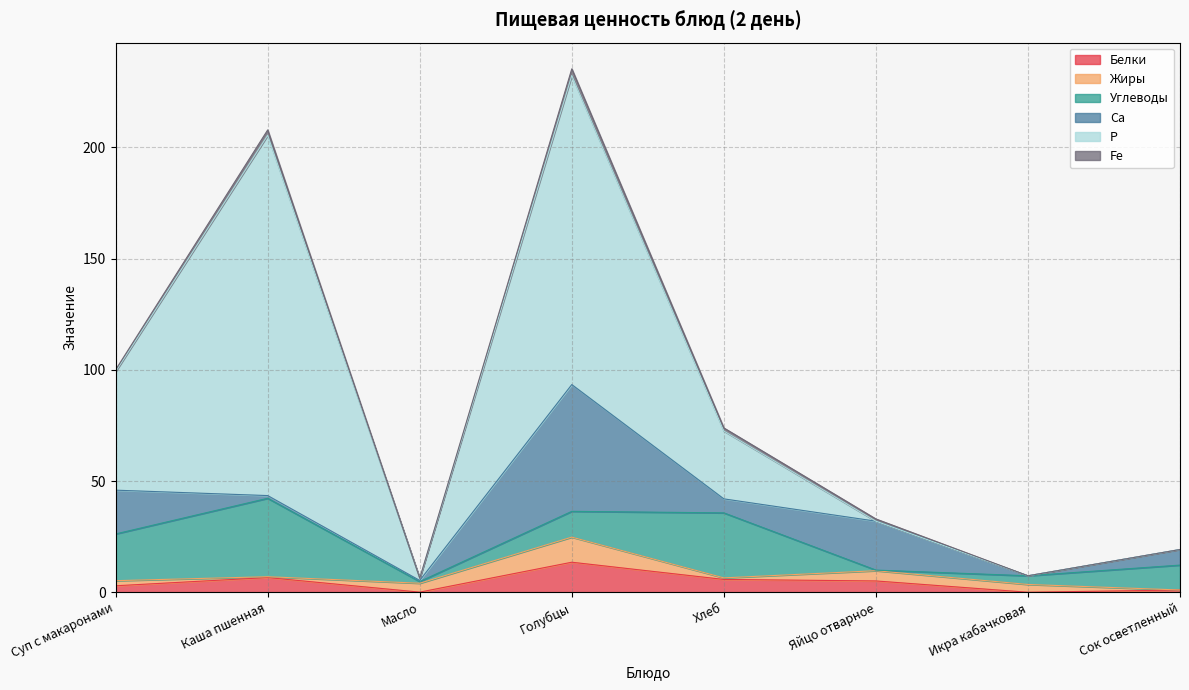

What is the average value of the Са series?

14.2